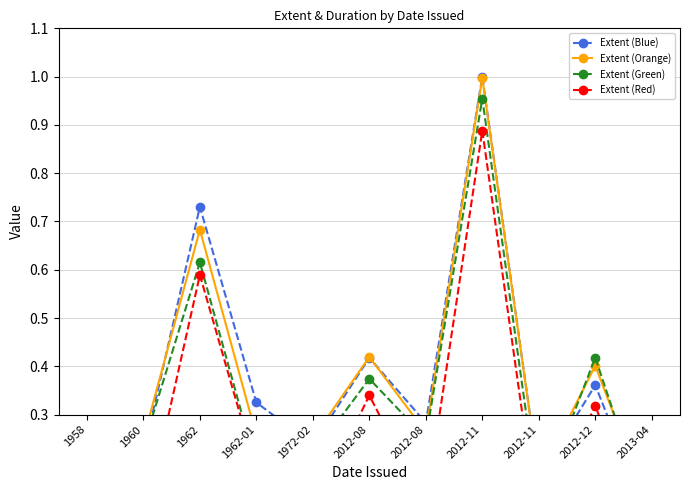

What is the average value of the Extent (Orange) series?

0.4